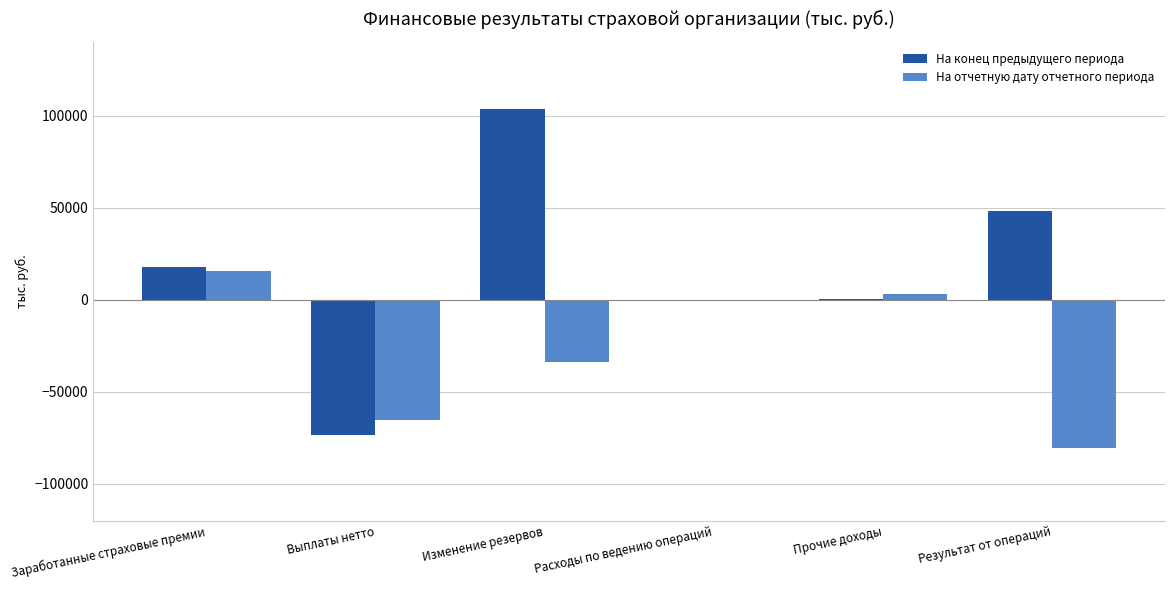

The value of На отчетную дату отчетного периода at Результат от операций is -29697.4. True or false?

False